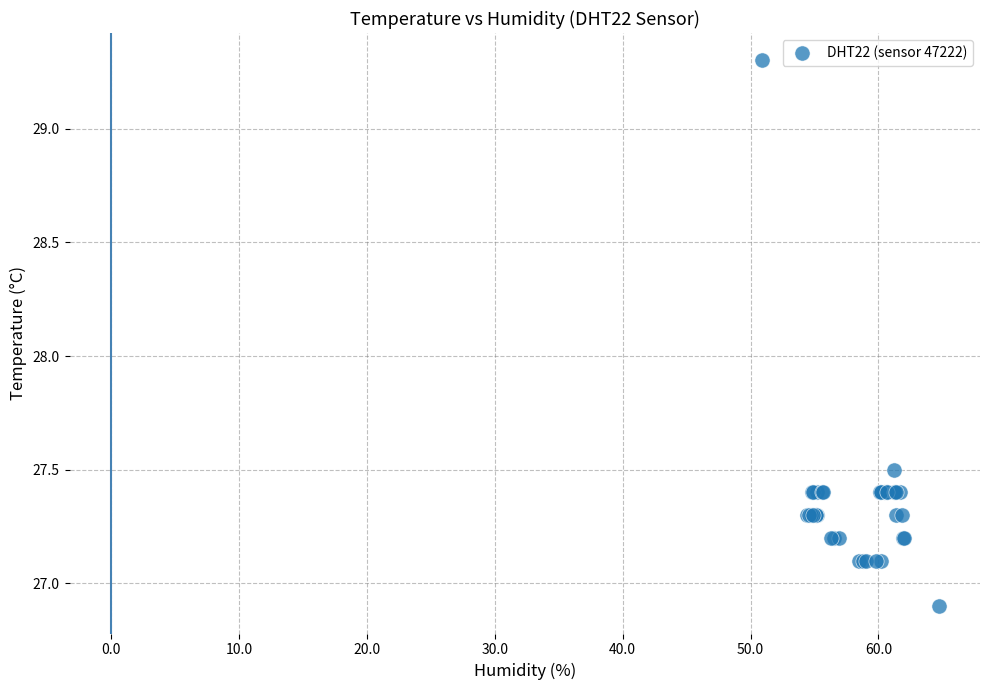

What Y value in the scatter plot is closest to 28?

27.5